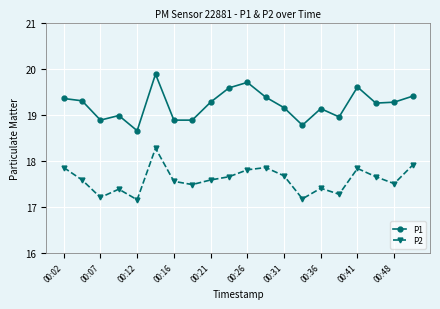

What is the value of the P2 point at the 4th from the left?

17.4